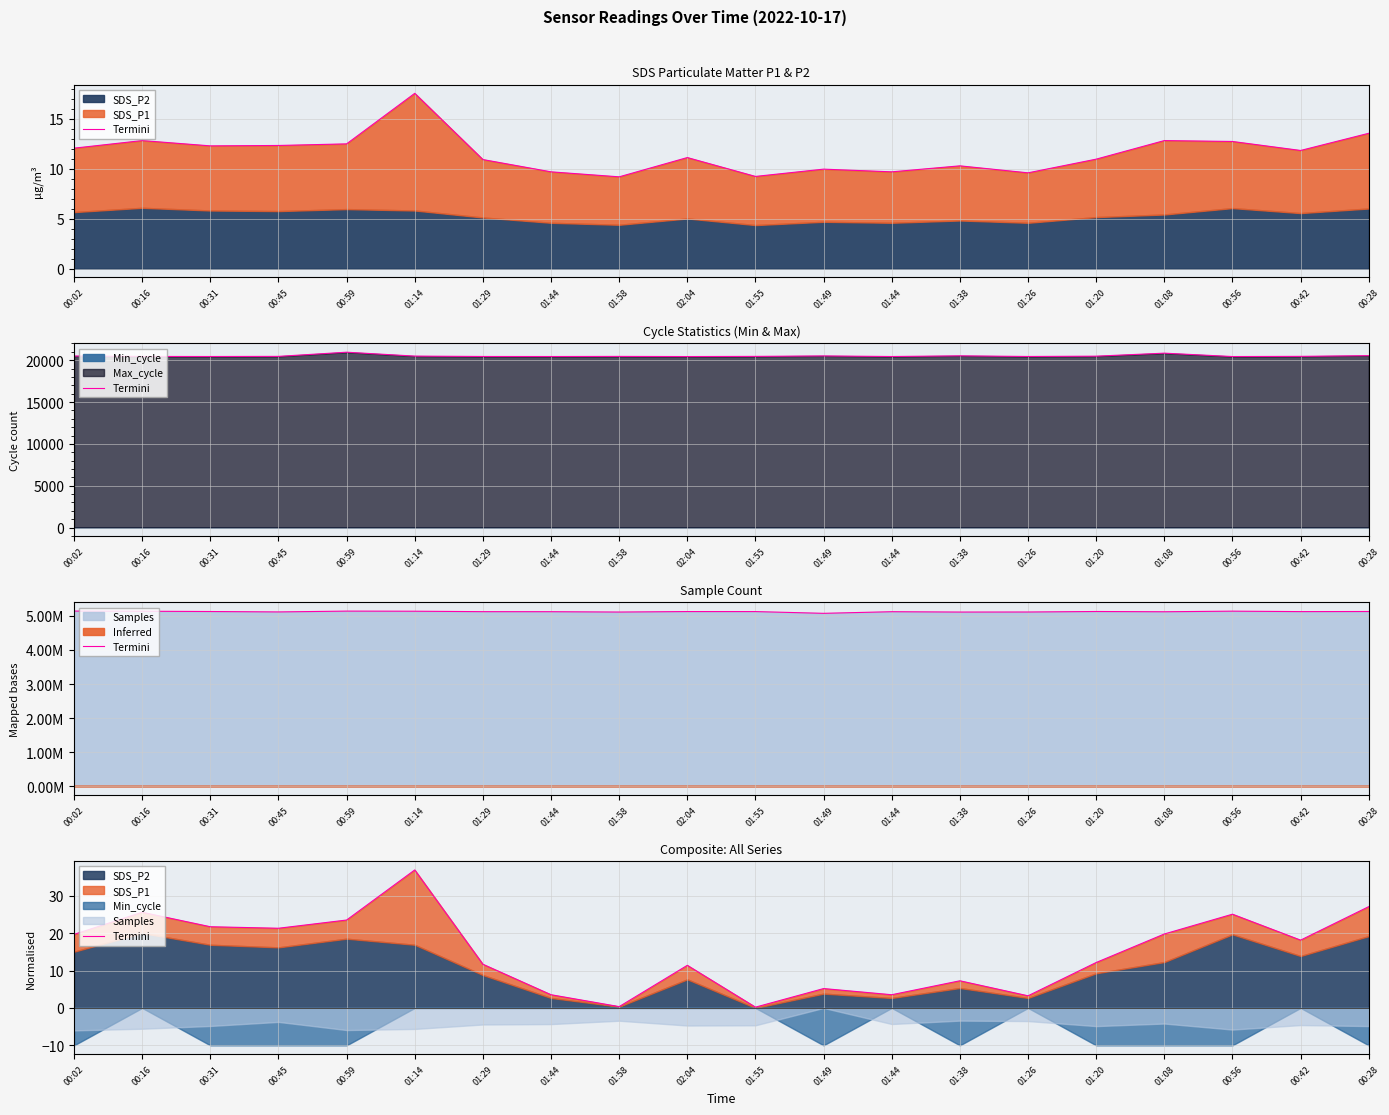

What is the smallest value displayed?

0.2